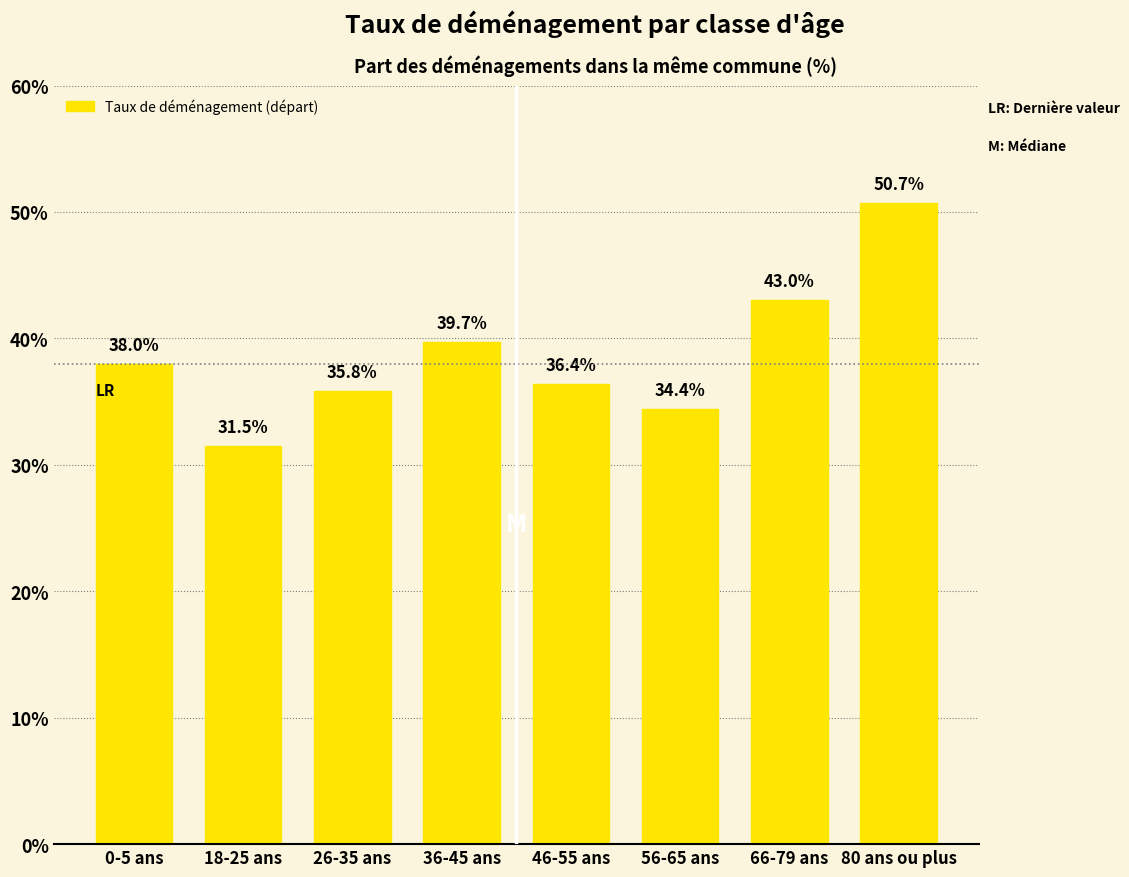

Reading left to right, what are all the values shown in this chart?

0-5 ans=38.0	18-25 ans=31.5	26-35 ans=35.8	36-45 ans=39.7	46-55 ans=36.4	56-65 ans=34.4	66-79 ans=43.0	80 ans ou plus=50.7